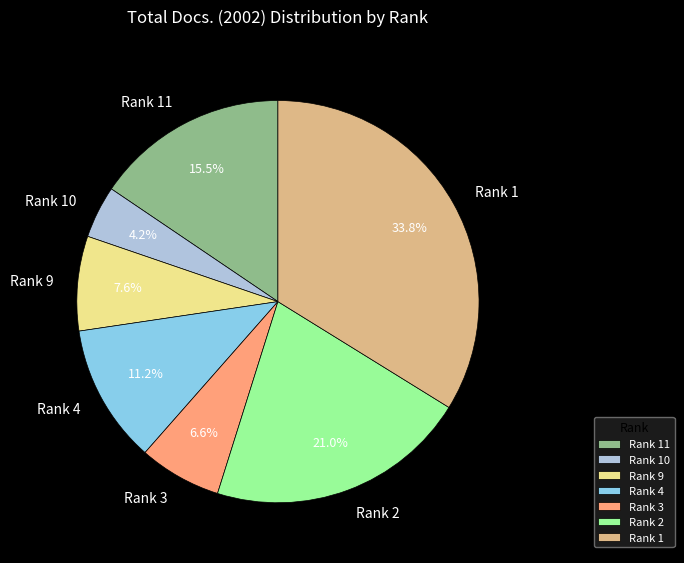

To the nearest percent, what percentage of the pie is Rank 1?

34%